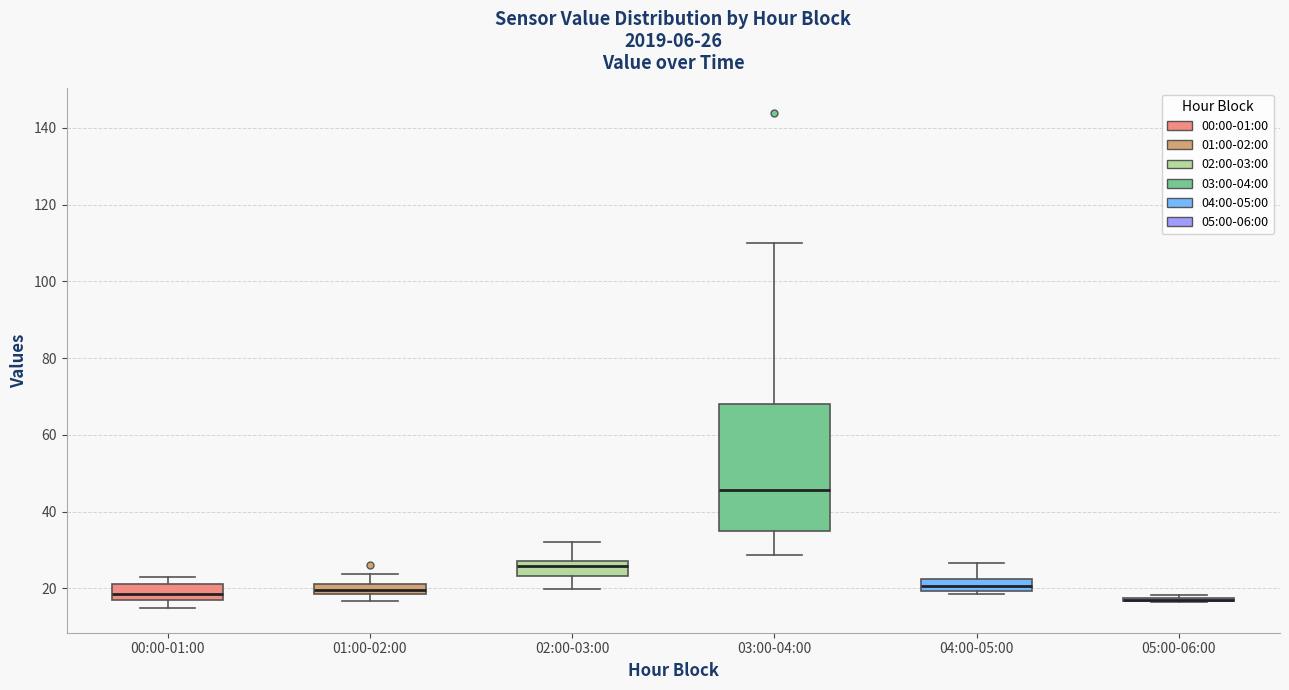

Comparing the boxes themselves (not the whiskers), which one is the tallest?

03:00-04:00